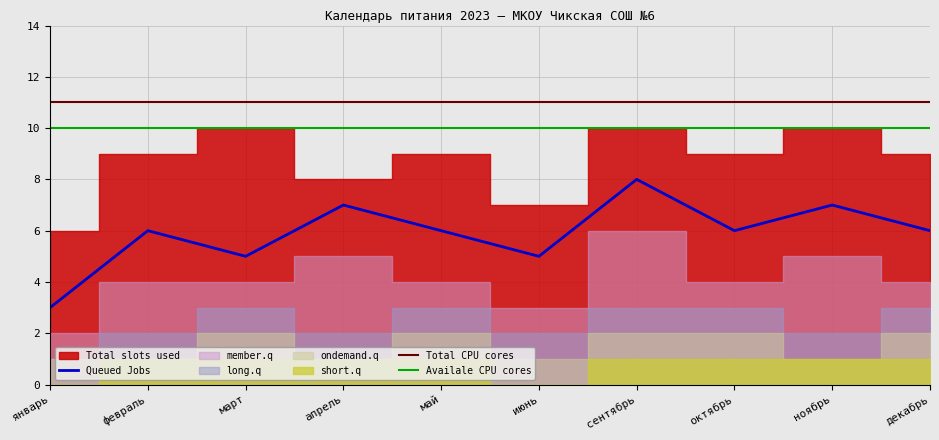

Where is ondemand.q nearest to the value 1?

январь